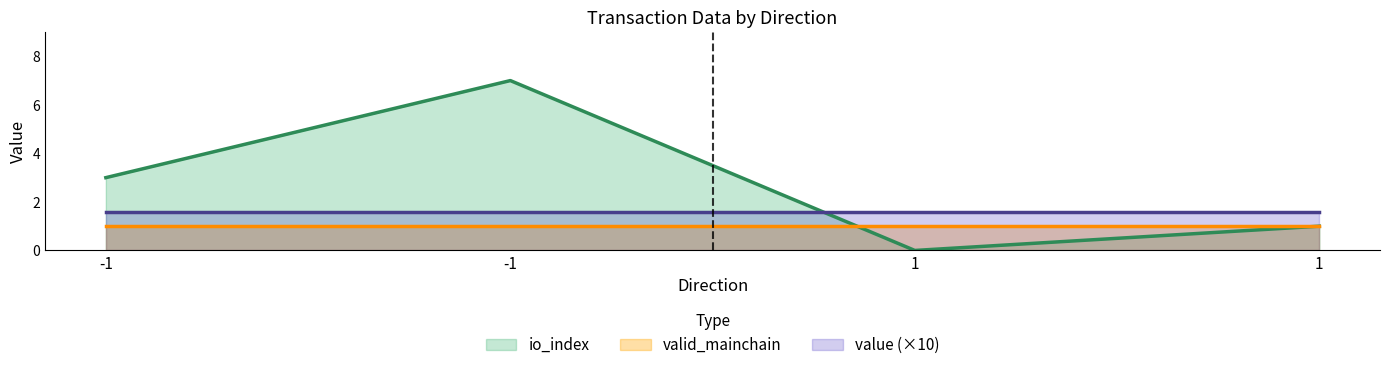

Between which two adjacent categories do value and io_index first intersect?

-1 and 1